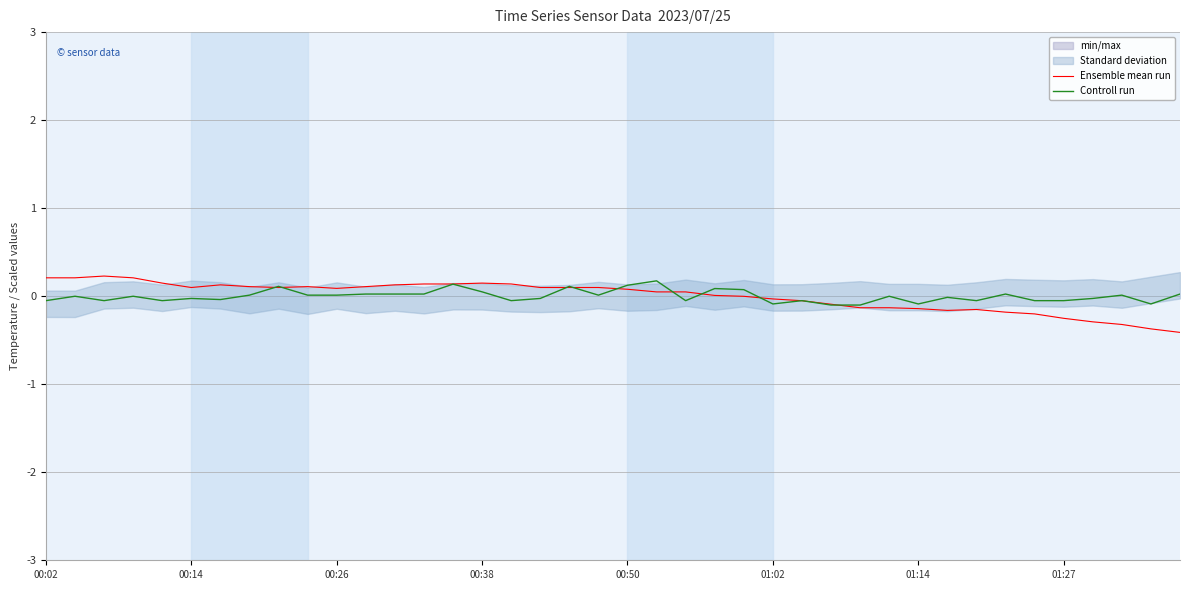

Rank the series by their average value, from lowest to highest.

Ensemble mean run, Controll run